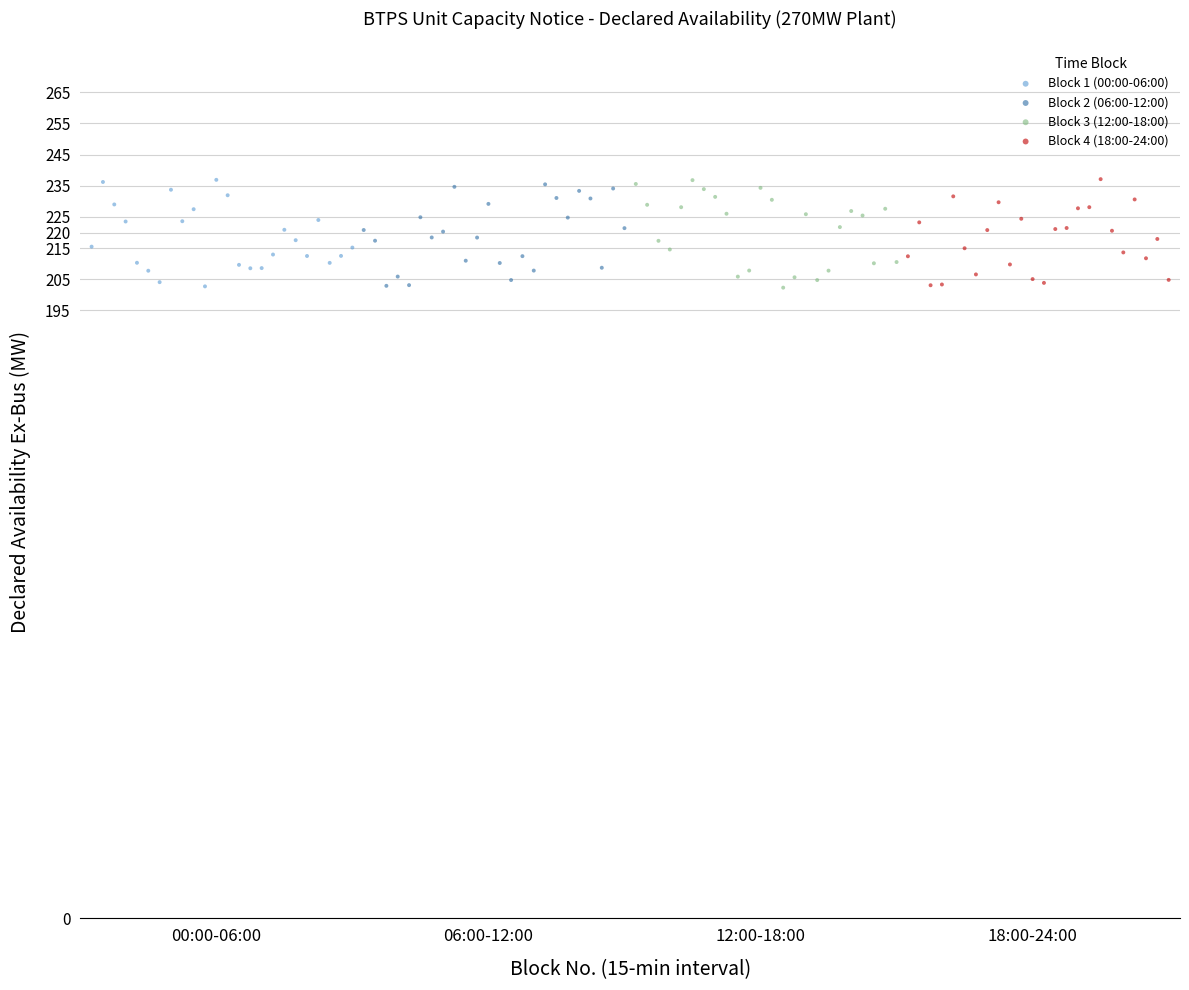

What are all the series names shown in the legend?

Block 1 (00:00-06:00), Block 2 (06:00-12:00), Block 3 (12:00-18:00), Block 4 (18:00-24:00)